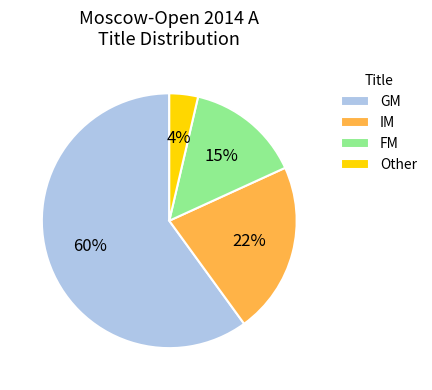

To the nearest percent, what is the difference between the FM and GM slice percentages?

45%